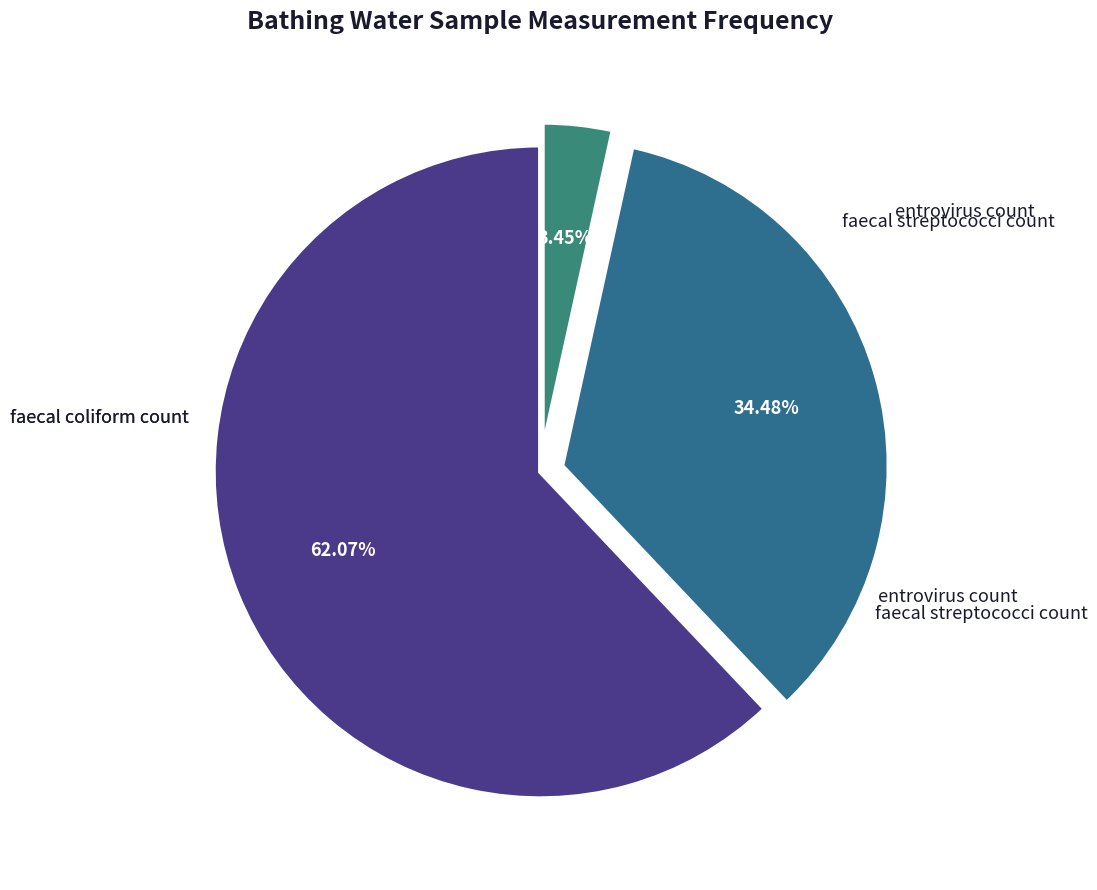

To the nearest percent, what is the difference between the largest and smallest slice percentages?

59%